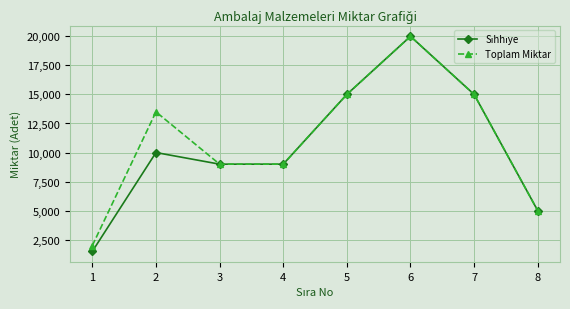

Where is the first local maximum for Toplam Miktar?

2